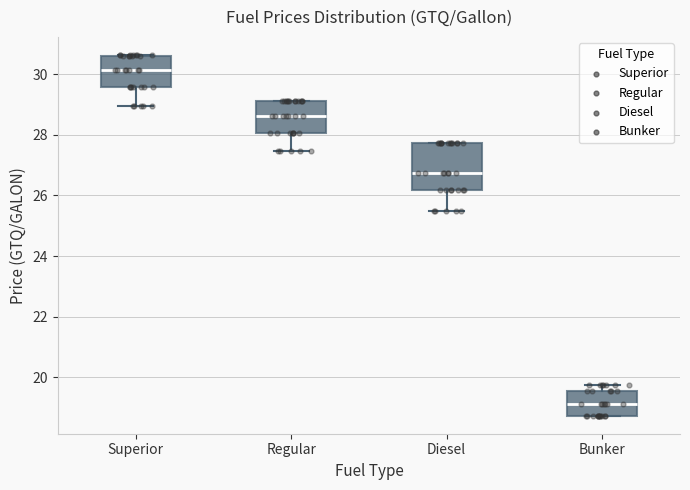

Reading left to right, read every box against the y-axis: the position of its median line, the range the box covers, and the ends of its whiskers. The values are not printed on the chart, so give them approximately, as read against the axis.

Superior: median 30.2, box 29.6 to 30.6, whiskers 29.0 to 30.6
Regular: median 28.6, box 28.0 to 29.2, whiskers 27.4 to 29.2
Diesel: median 26.8, box 26.2 to 27.8, whiskers 25.4 to 27.8
Bunker: median 19.2, box 18.8 to 19.6, whiskers 18.8 to 19.8